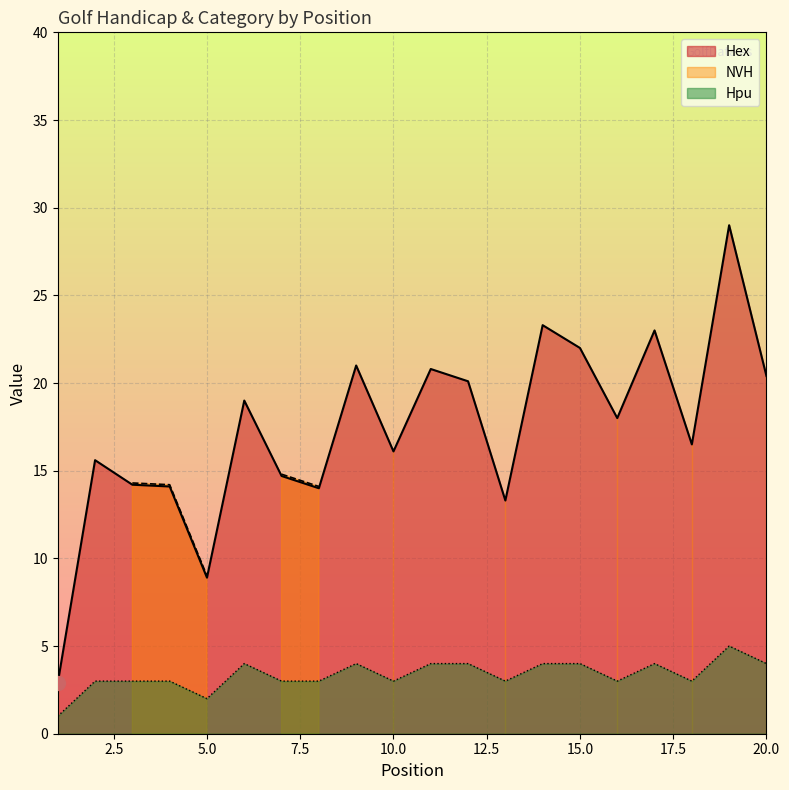

True or false: Hpu and Hex intersect in this chart.

False